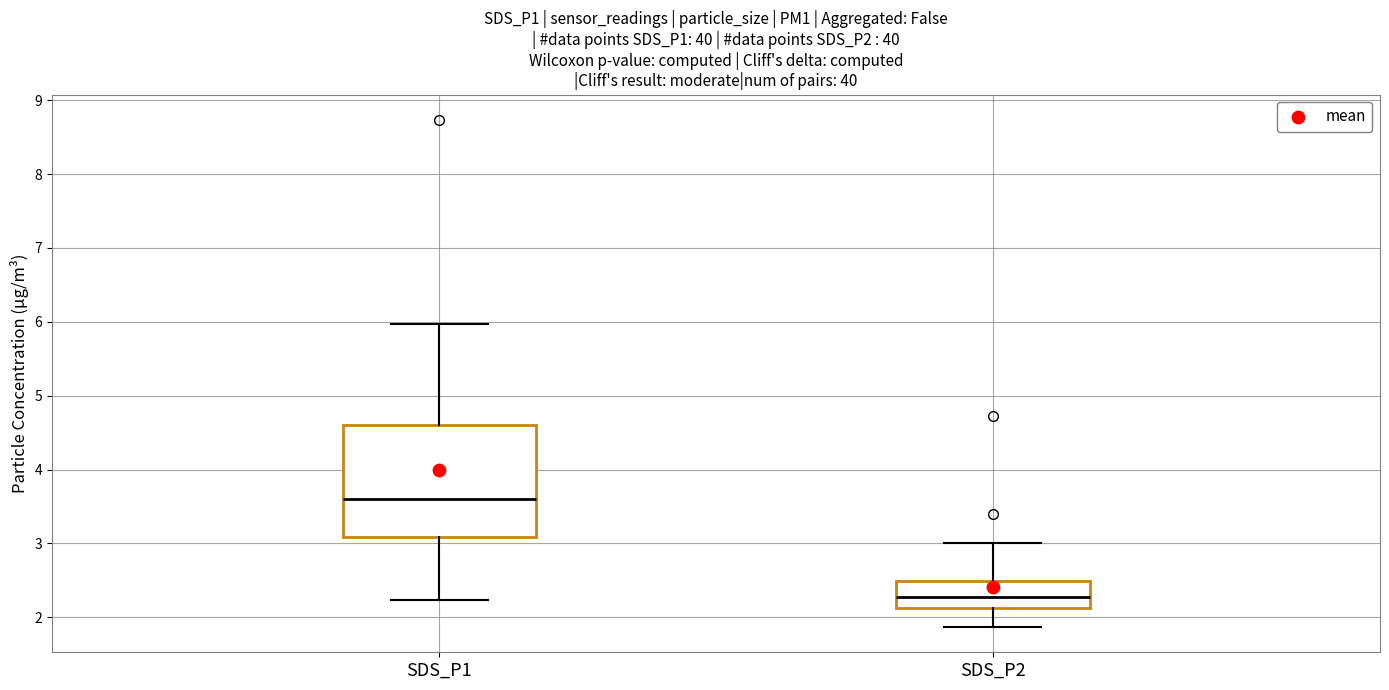

Where does the upper whisker of the box for SDS_P2 end on the y-axis? The values are not printed on the chart, so give them approximately, as read against the axis.

3.0